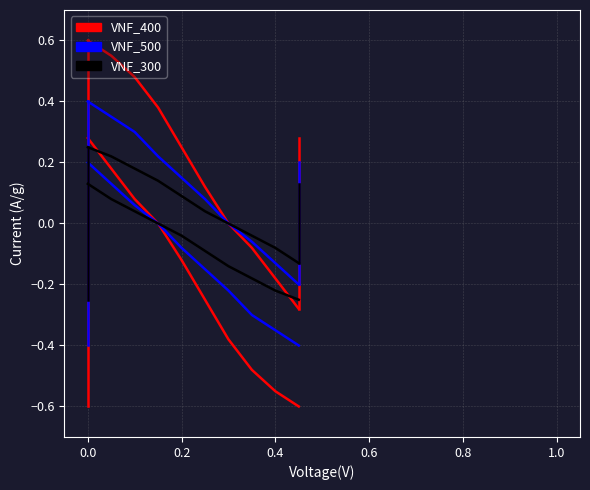

Which series has the largest total across all categories?

VNF_400